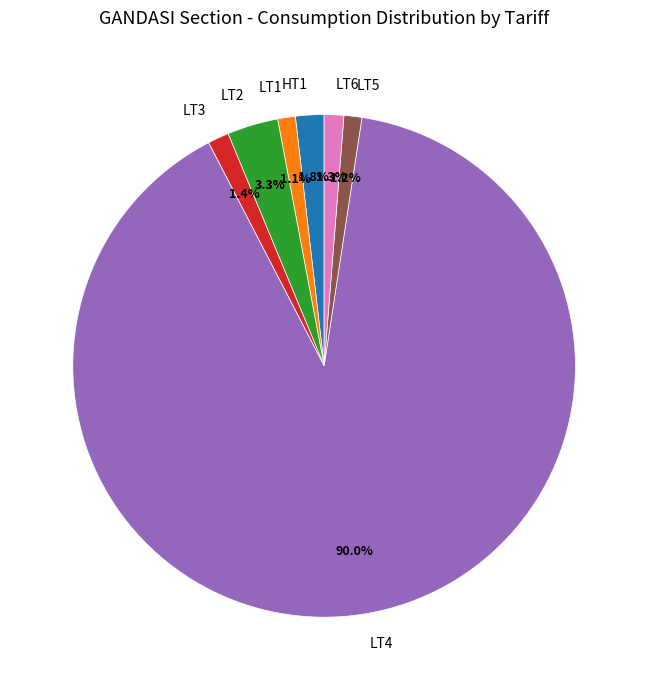

Is there a majority slice in this chart?

Yes